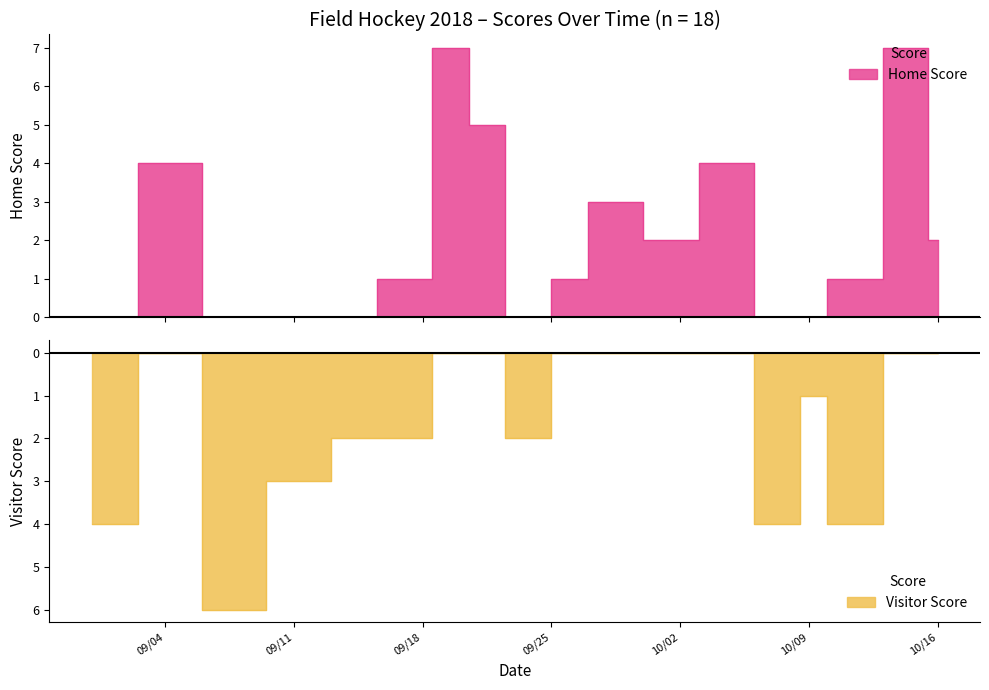

Where is Visitor Score nearest to the value -3?

2018-09-12